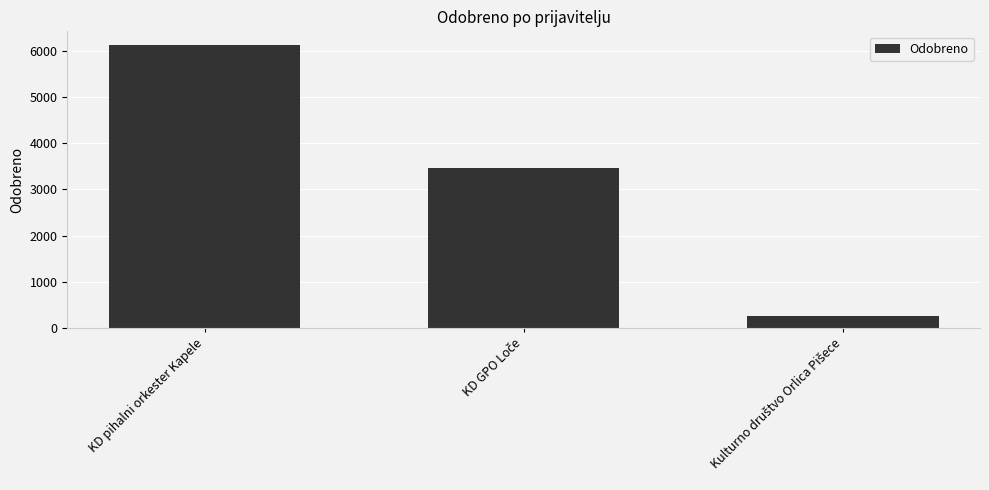

Is it true that the value at KD pihalni orkester Kapele is 10432.2?

False